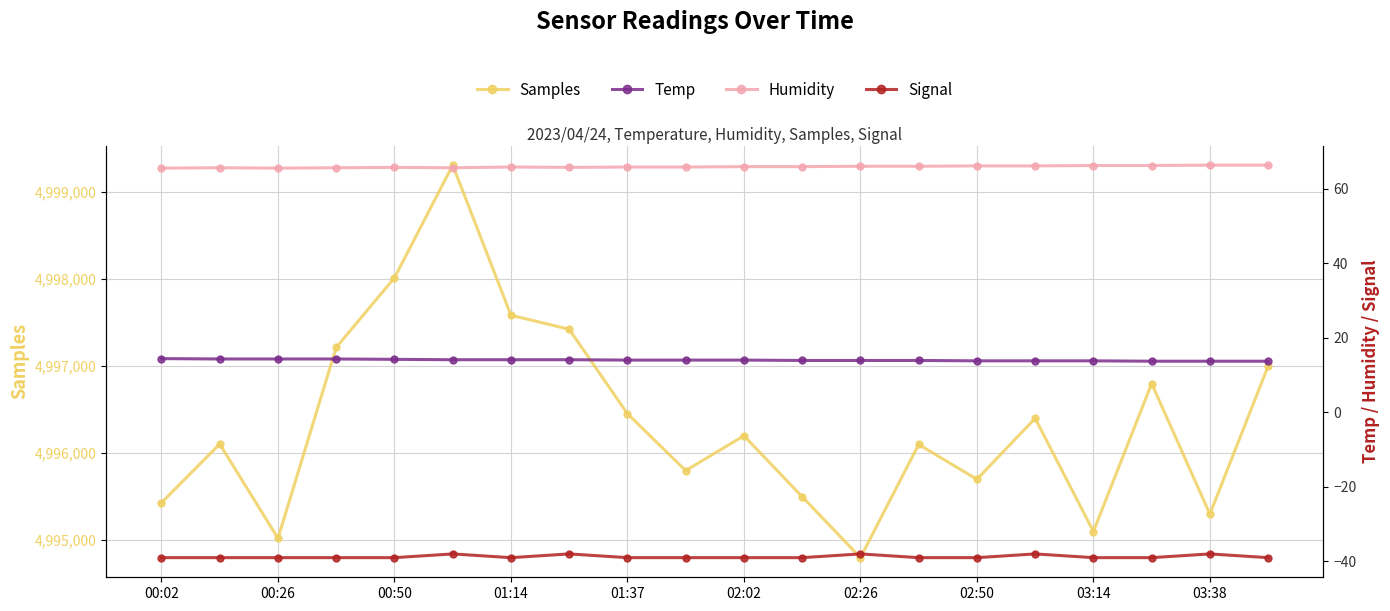

Which series has the widest spread of values?

Samples